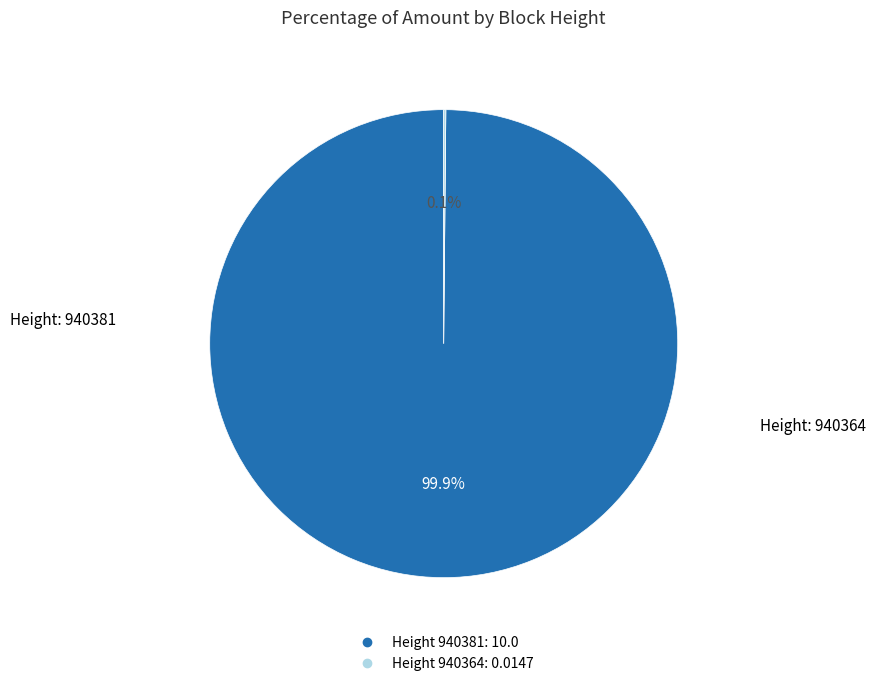

To the nearest percent, what is the average slice percentage?

50%